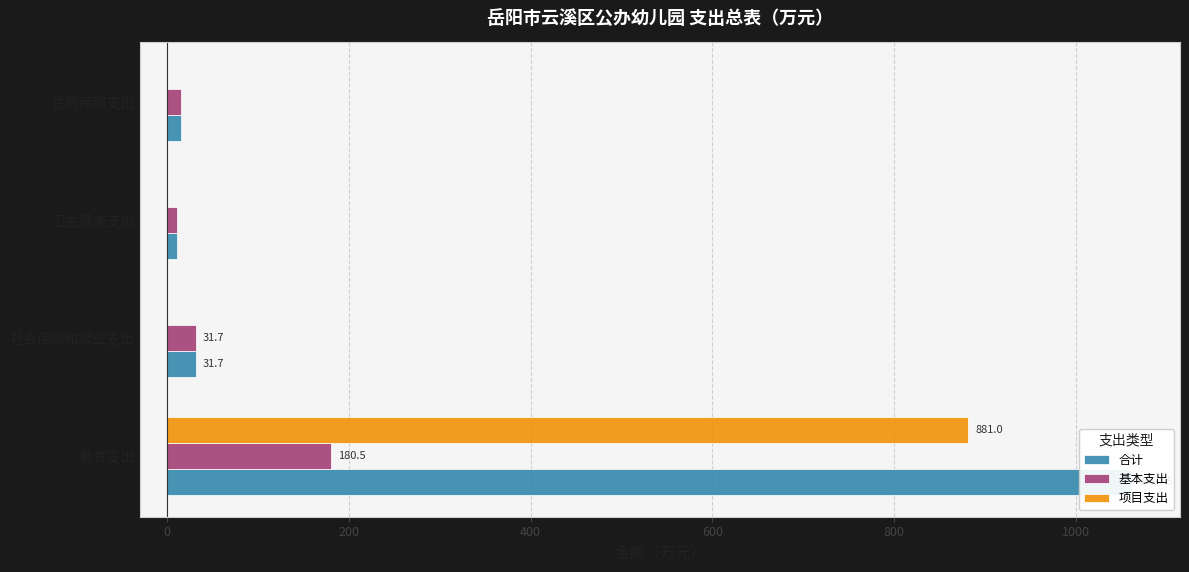

How many bars are there in total?

12